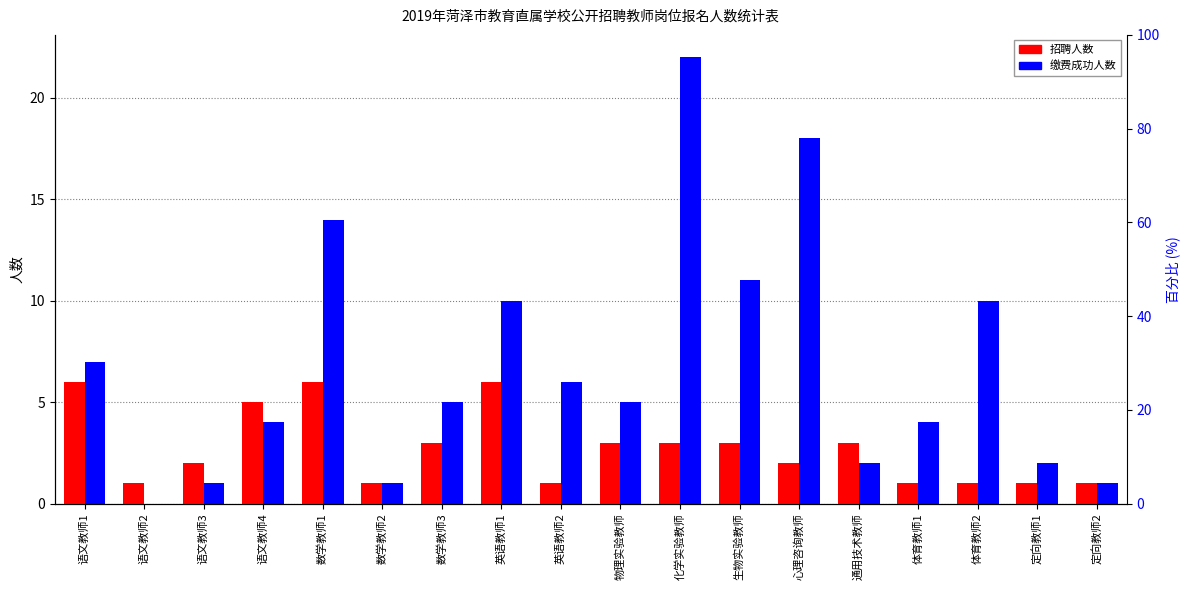

Which series has the largest total across all categories?

缴费成功人数